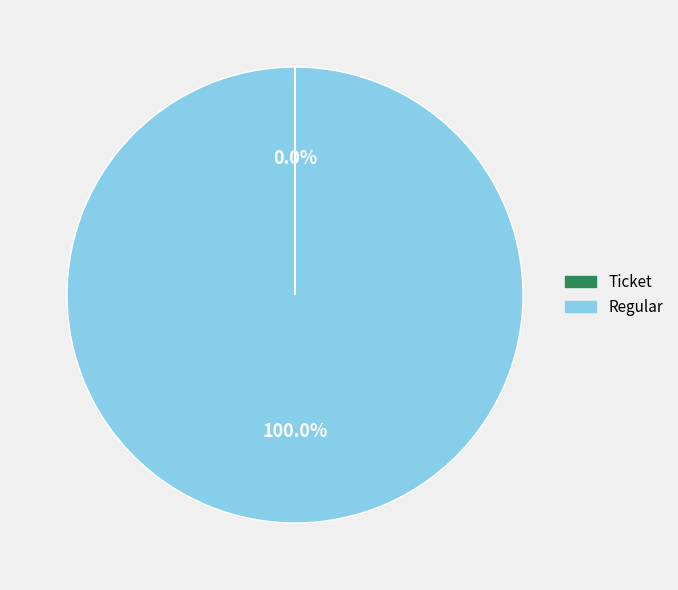

Which slice represents more than half of the pie?

Regular